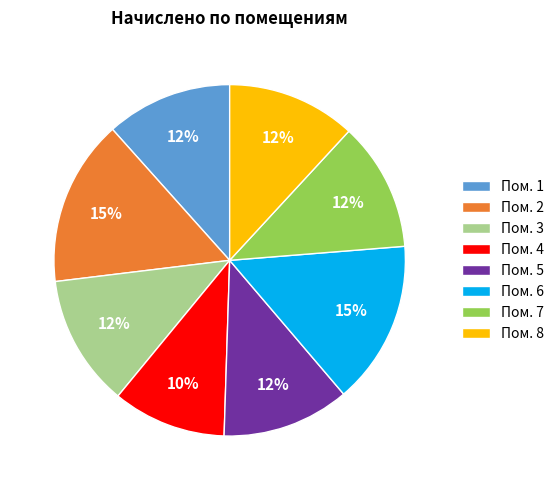

Which has a higher value, Пом. 6 or Пом. 5?

Пом. 6